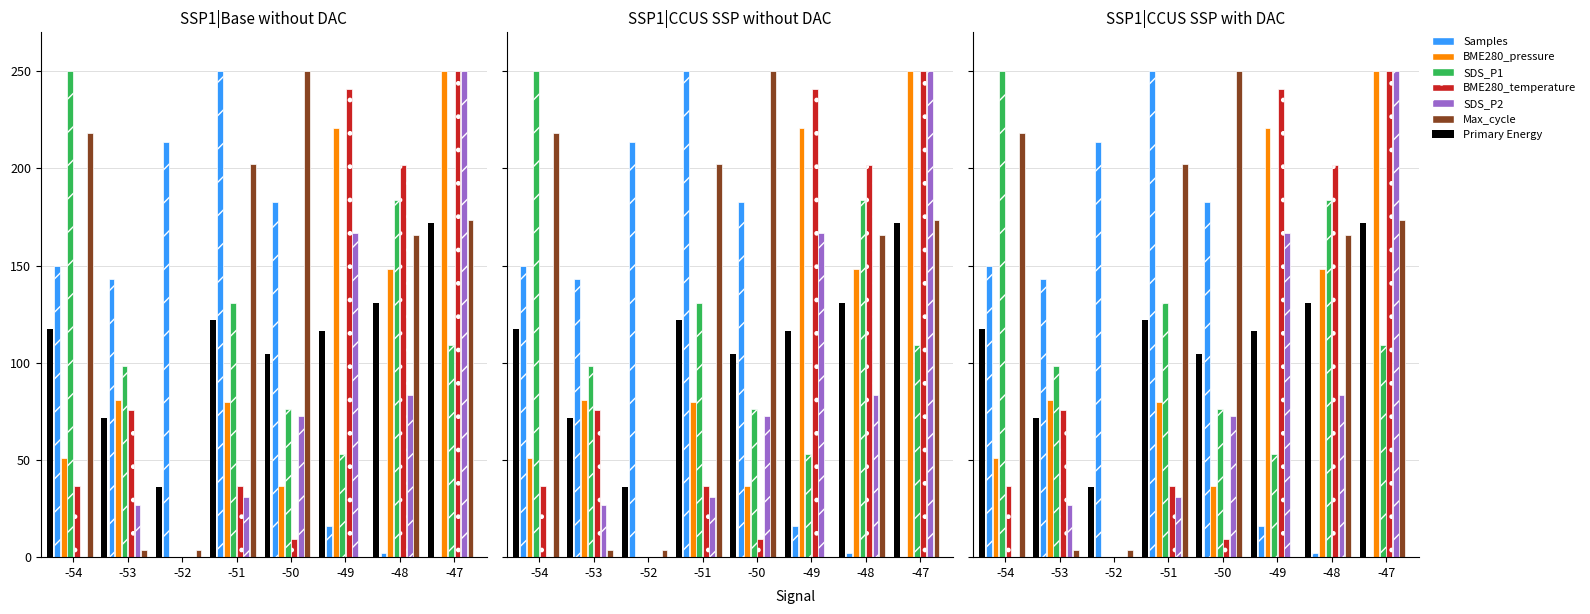

What is the difference between the second highest and second lowest values in the BME280_pressure series?

184.0